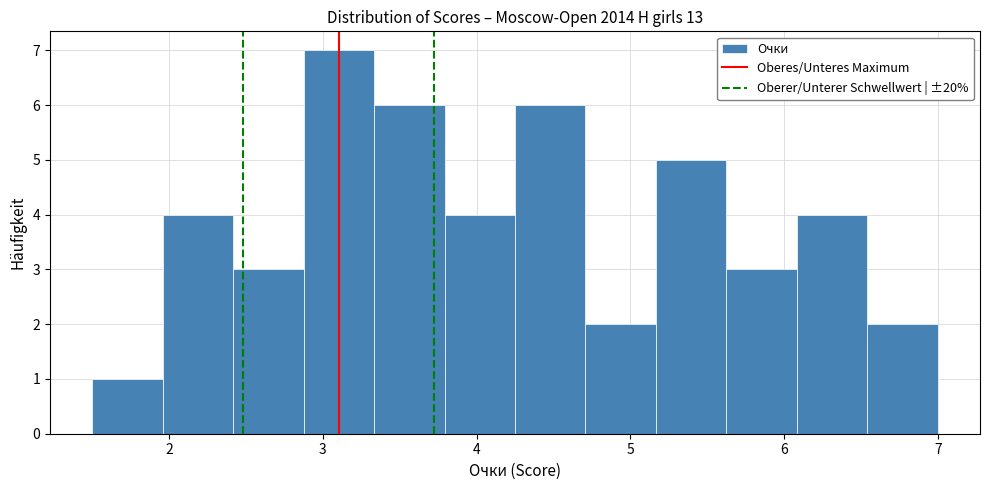

Over which range of the x-axis is the bar tallest?

2.9 to 3.3